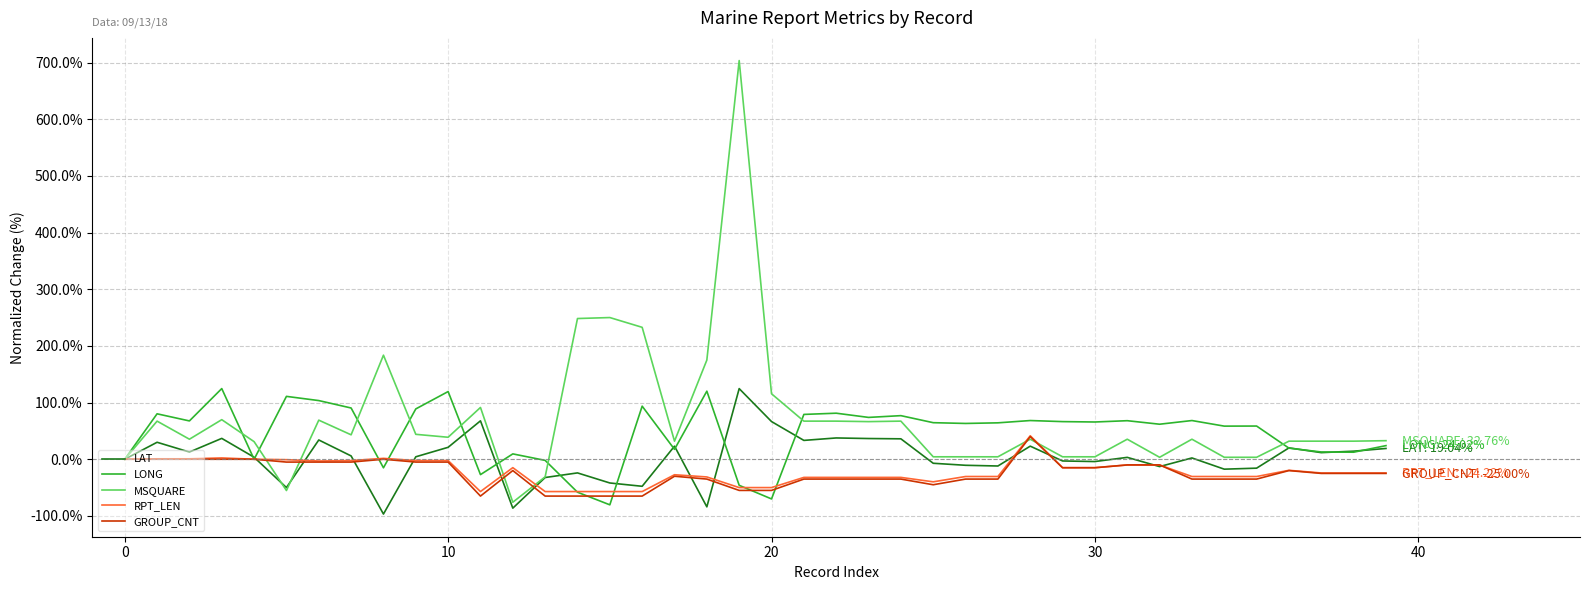

Which series has the widest spread of values?

MSQUARE